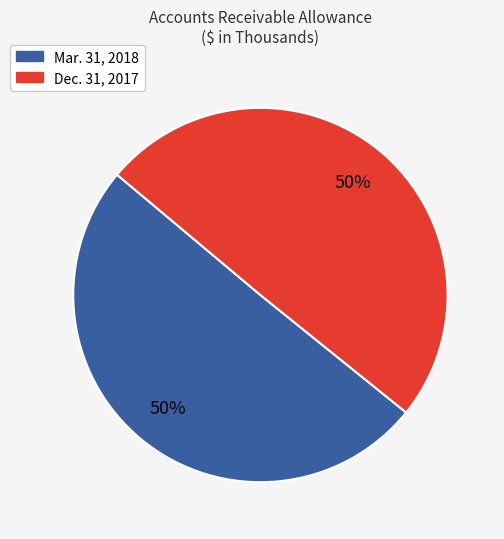

Combined, do Dec. 31, 2017 and Mar. 31, 2018 account for over 50%?

Yes